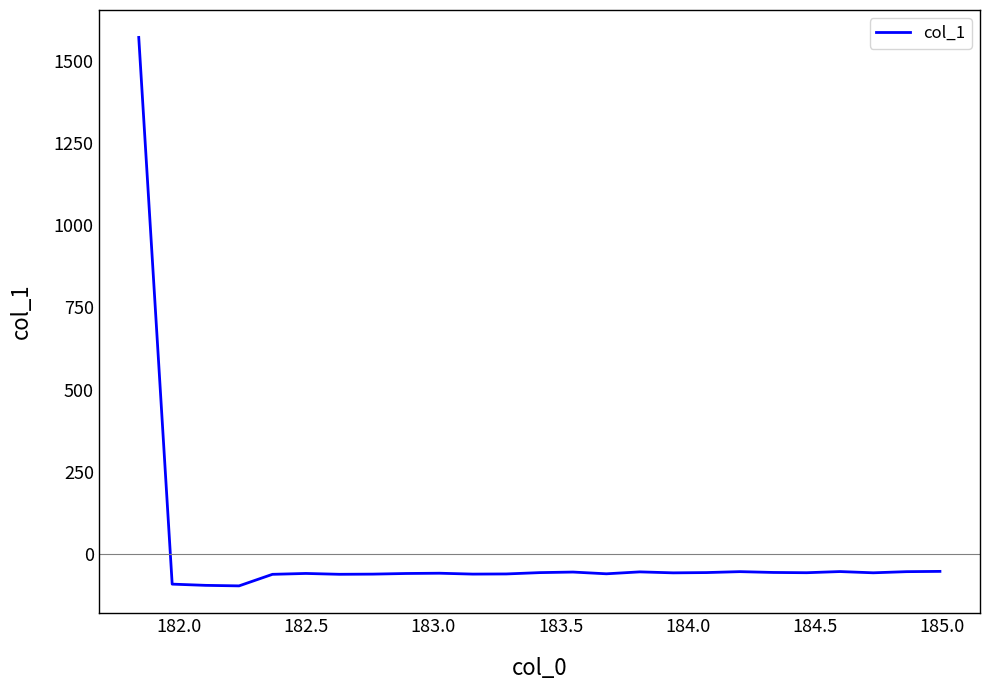

What is the maximum value shown in the chart?

1571.2